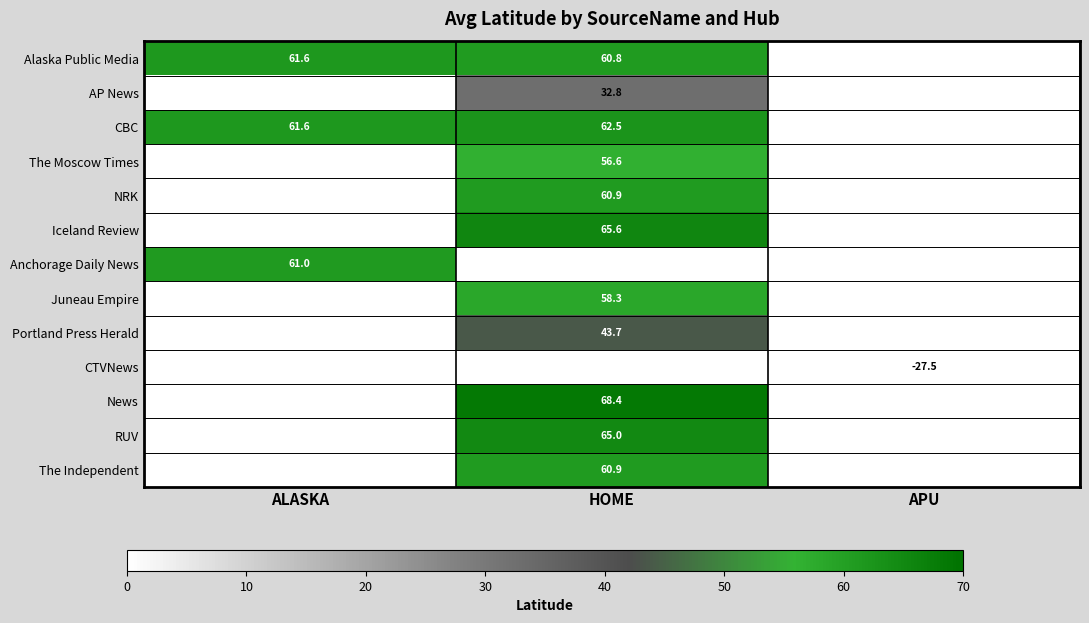

Is it true that Alaska Public Media equals 90.6 at HOME?

False